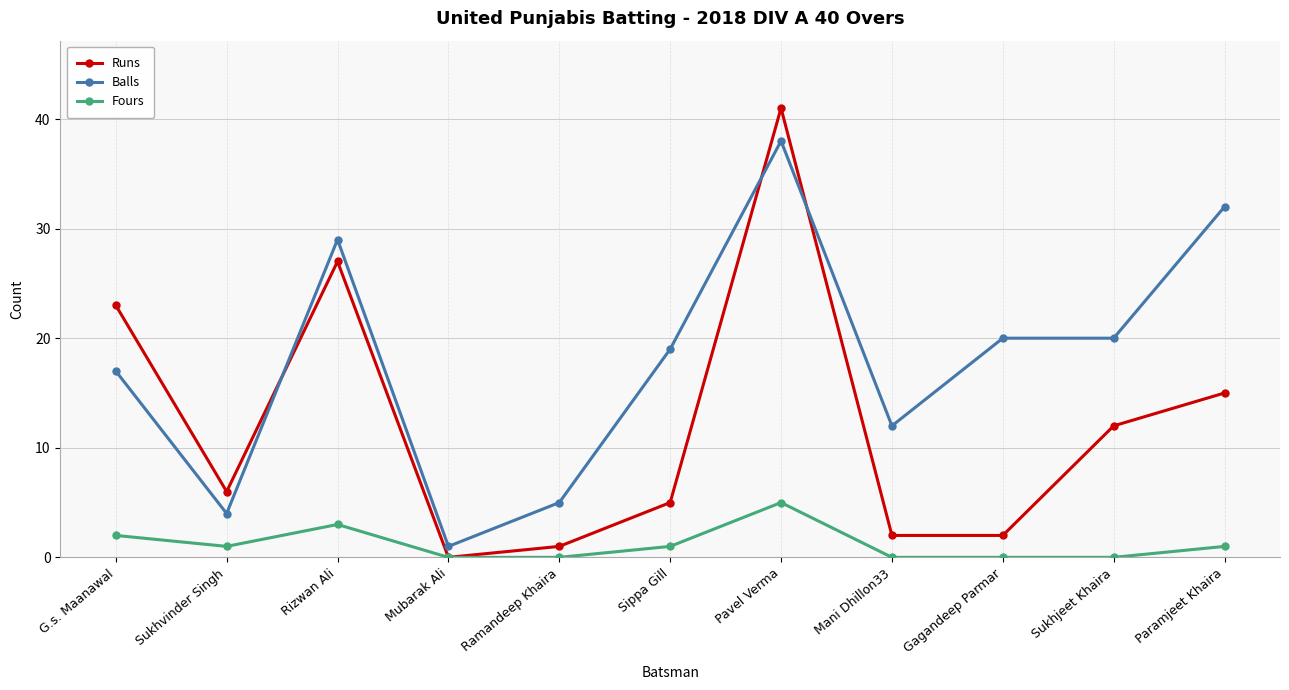

True or false: Balls and Fours cross at least once.

False